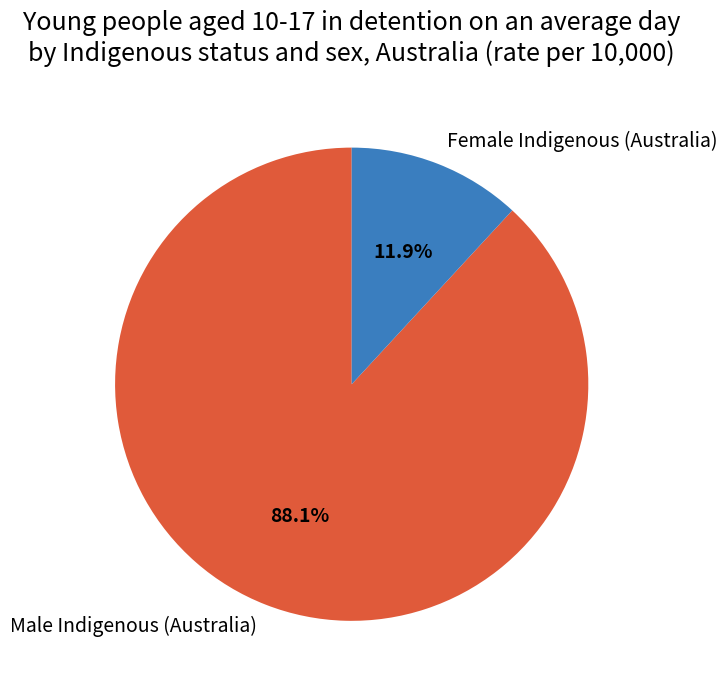

To the nearest percent, what percentage of the pie is Female Indigenous (Australia)?

12%